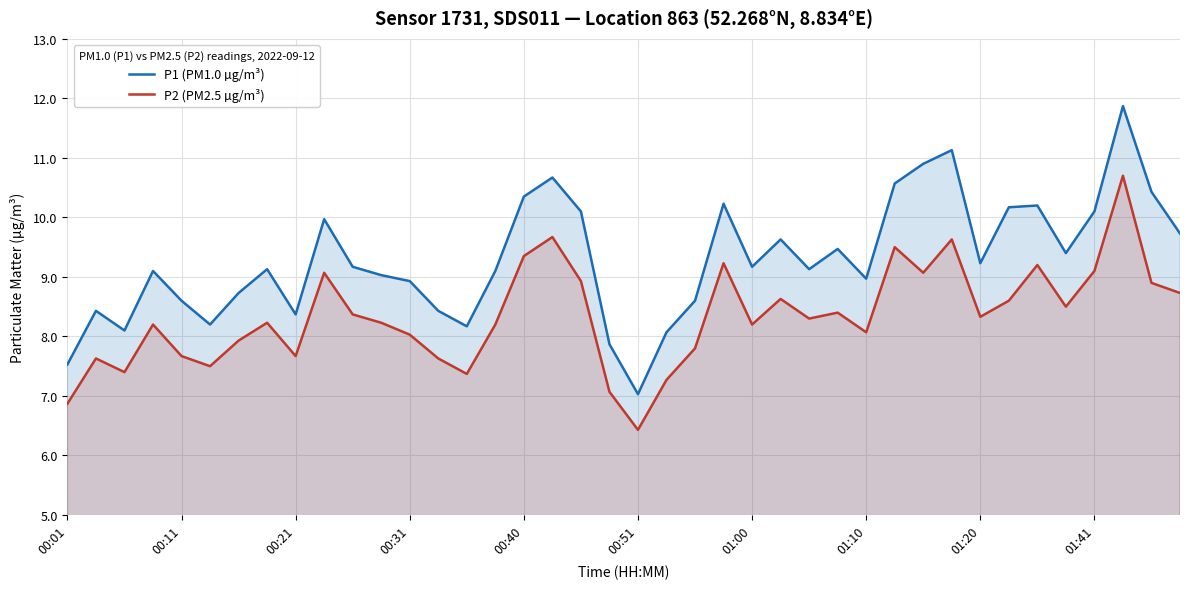

What is the maximum value shown in the chart?

11.9